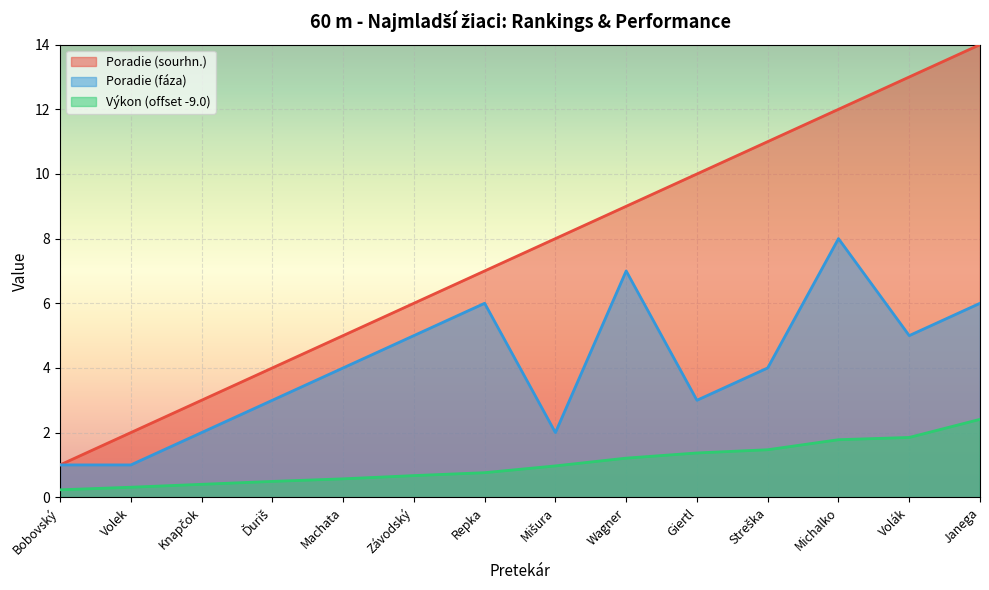

The value of Poradie (sourhn.) at Machata is 5.0. True or false?

True